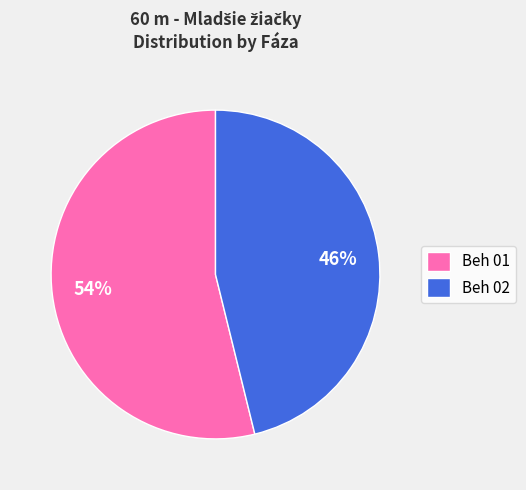

Is there a majority slice in this chart?

Yes